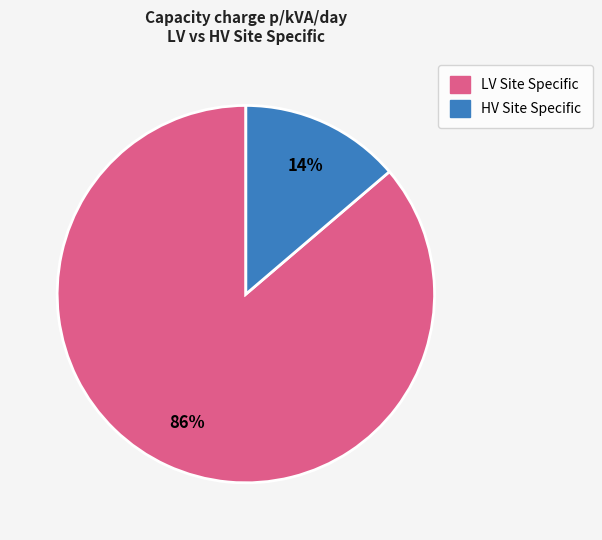

How many segments does this pie chart have?

2